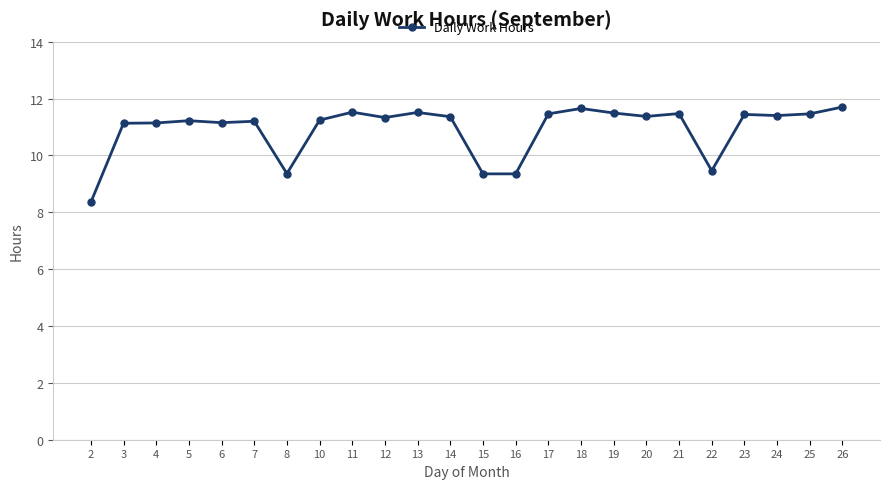

What is the greatest value displayed?

11.7